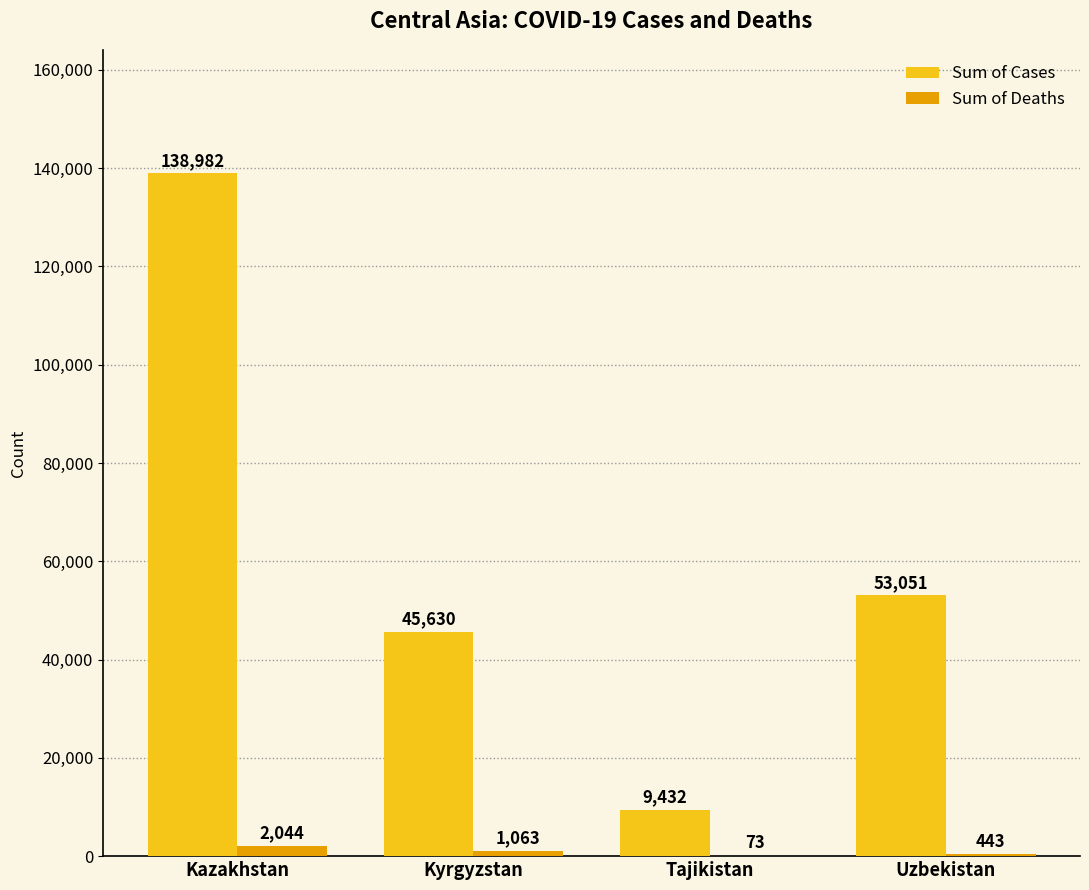

What is the sum of all Sum of Deaths values?

3623